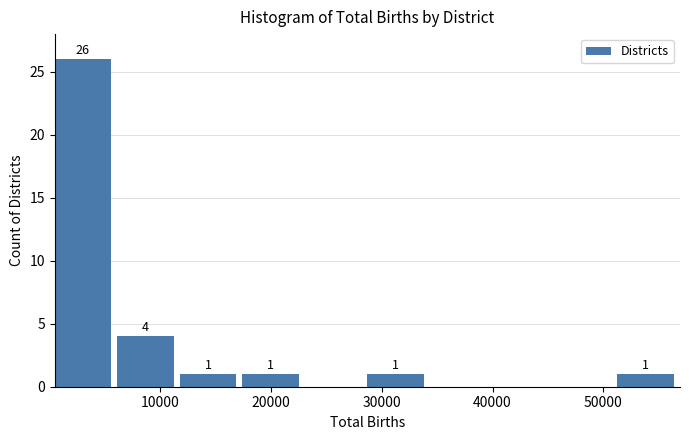

Which range on the x-axis has the tallest bar?

1000 to 6000